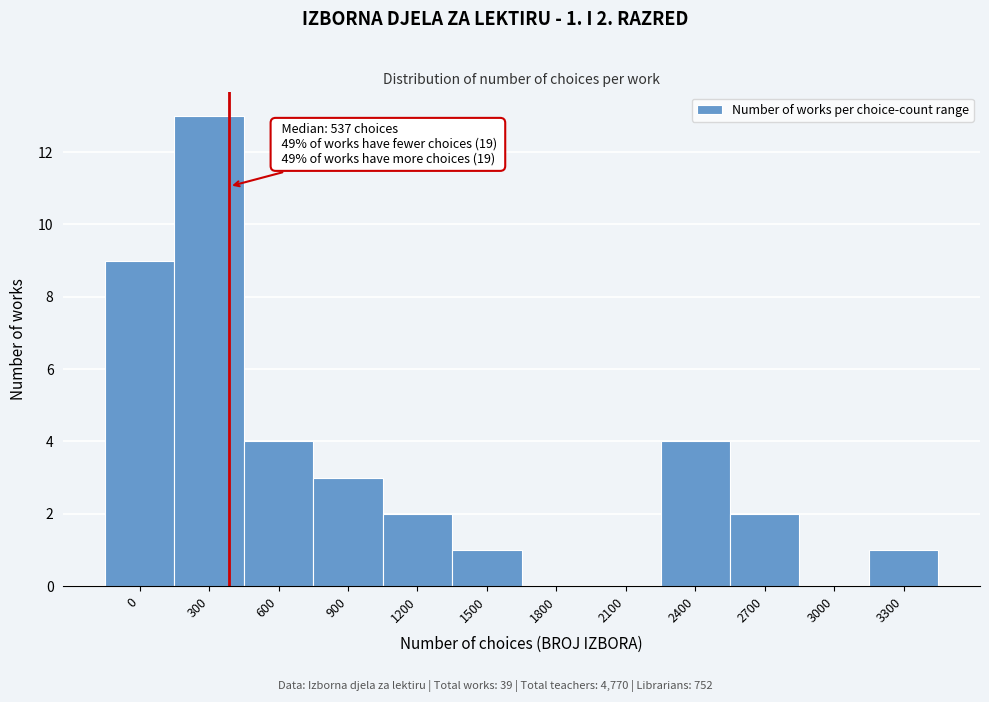

Reading left to right, what are all the values shown in this chart?

0=9	300=13	600=4	900=3	1200=2	1500=1	1800=0	2100=0	2400=4	2700=2	3000=0	3300=1